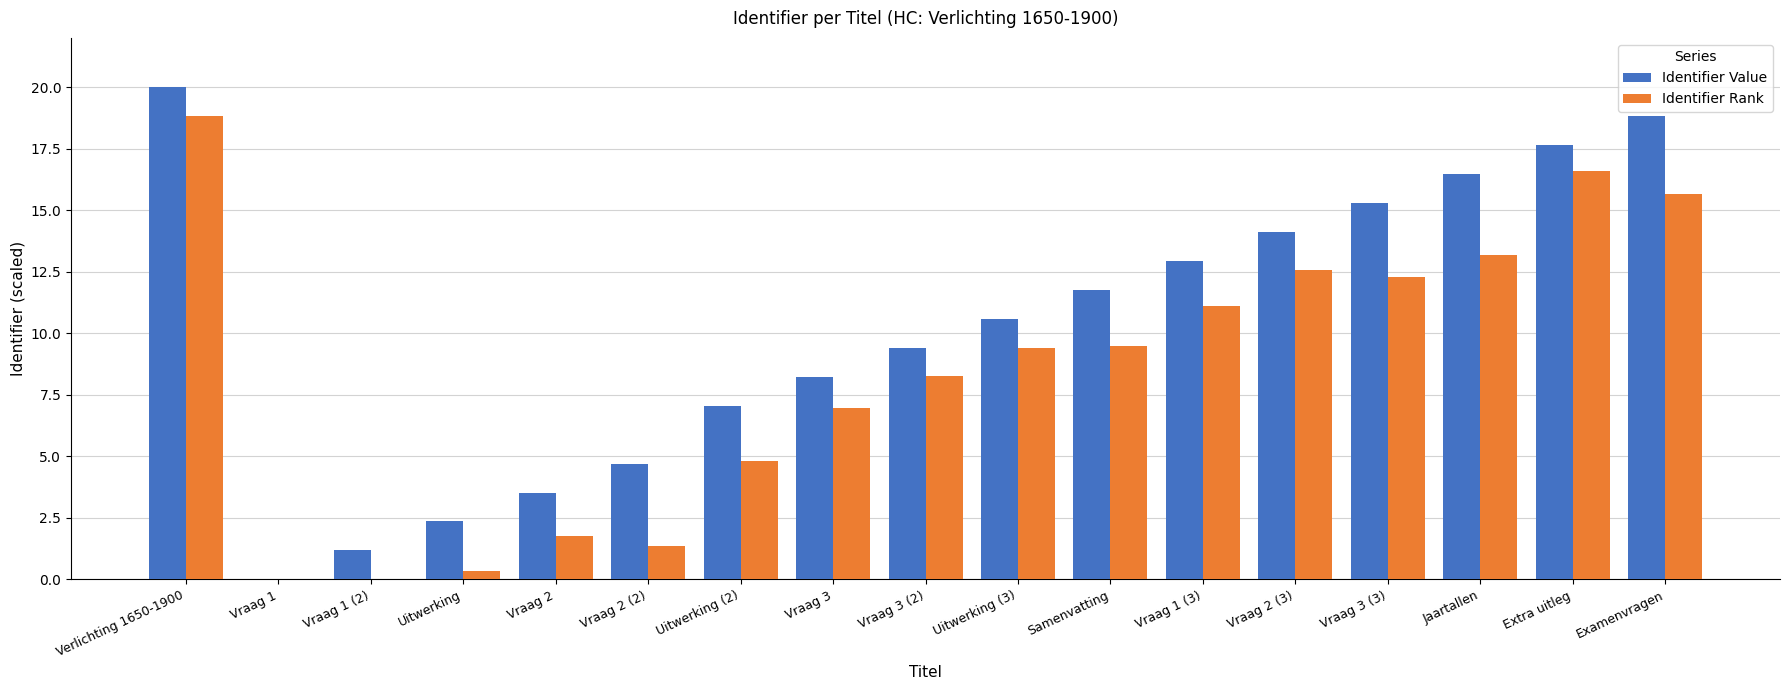

What is the label of the 4th bar from the left?

Uitwerking